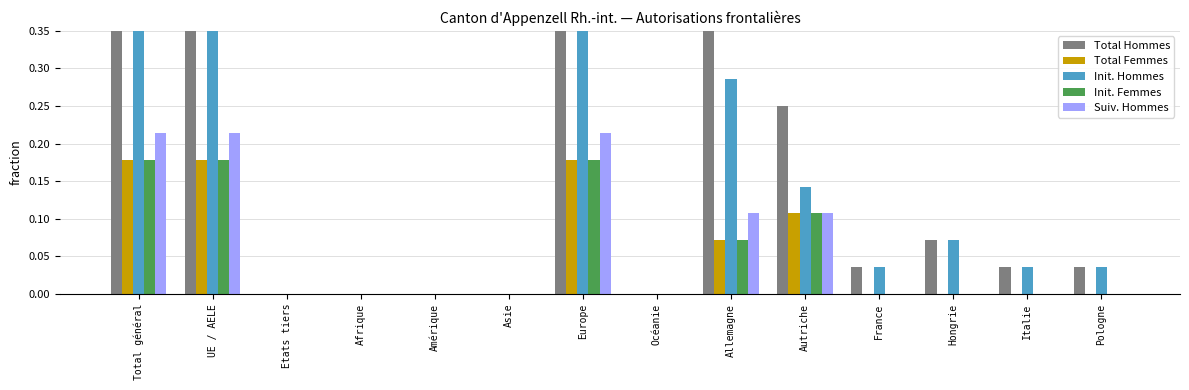

How many values in the Total Femmes series exceed 0?

5